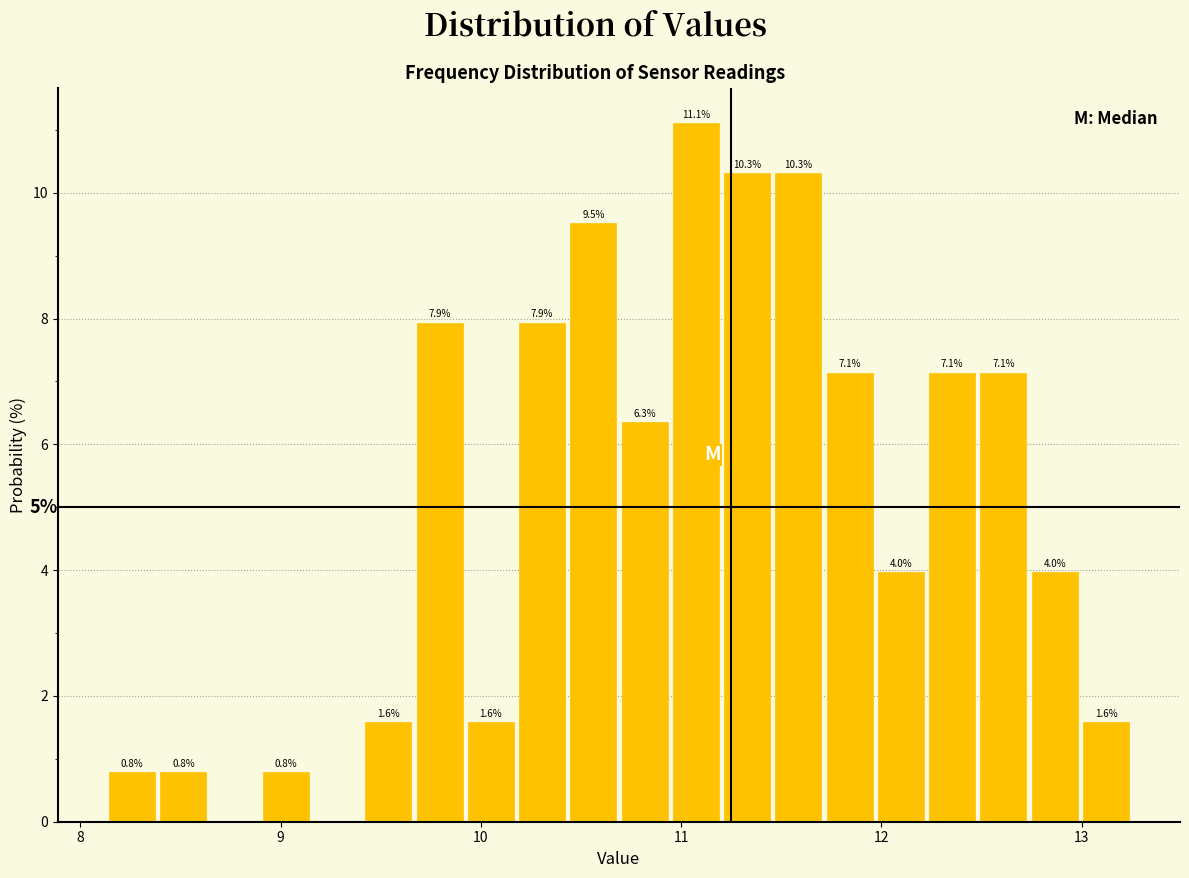

Read against the x-axis, roughly where is the centre of the tallest bar?

11.1